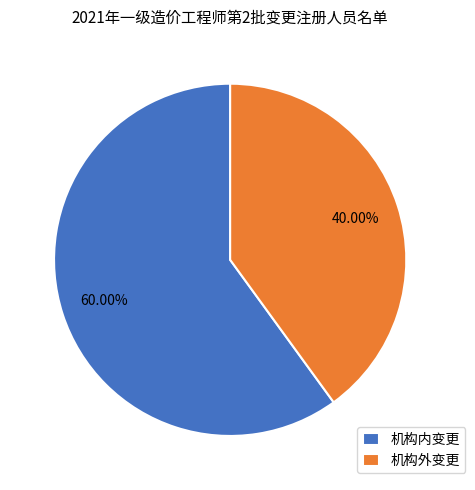

To the nearest percent, what is the average slice percentage?

50%